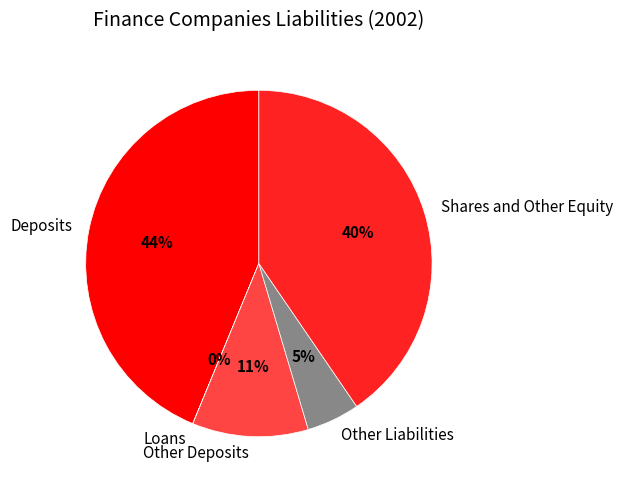

Does Other Liabilities account for over 50% of the chart?

No